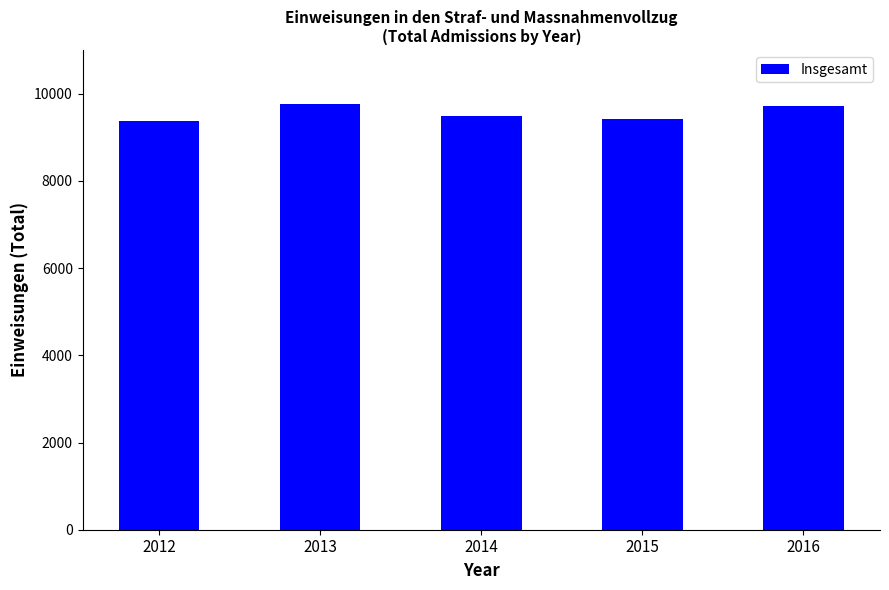

How many series are shown in this chart?

1